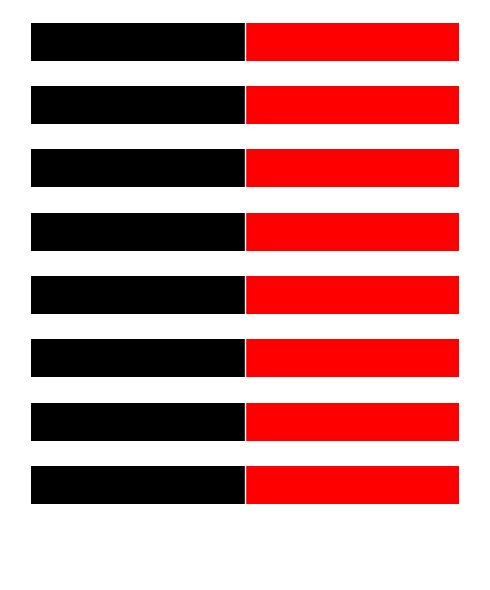

What are all the series names shown in the legend?

Identifier (black), Identifier (red)